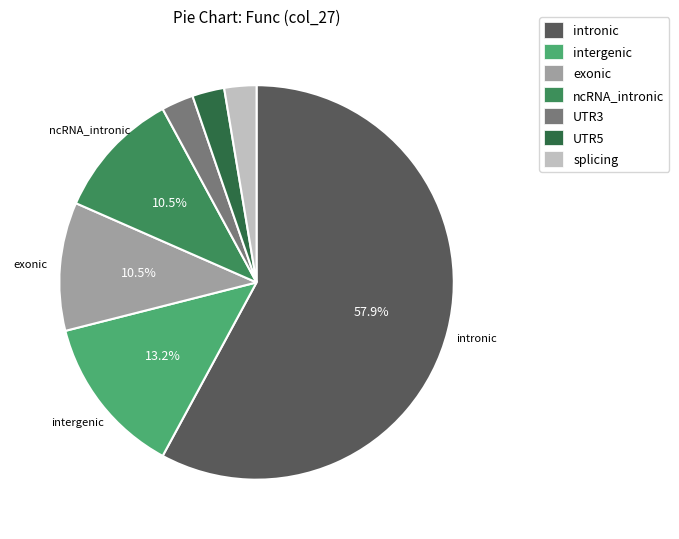

Which has a higher value, ncRNA_intronic or UTR3?

ncRNA_intronic